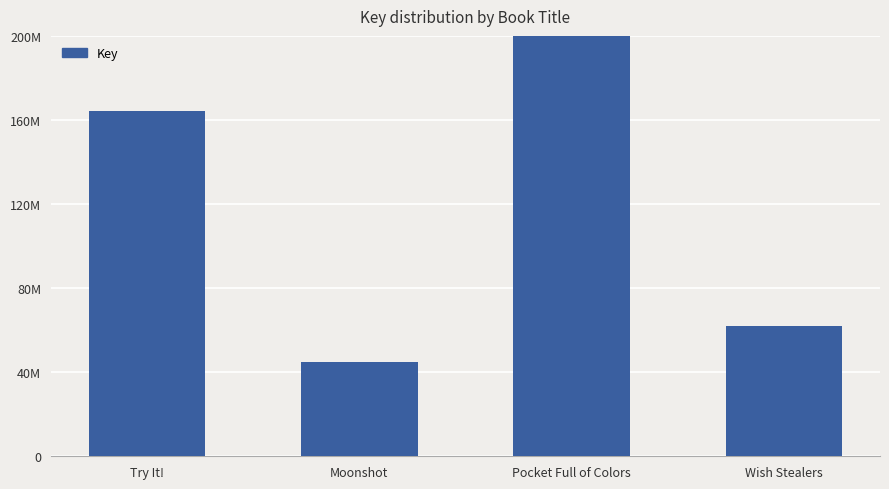

Which category has the highest value across all series?

Pocket Full of Colors